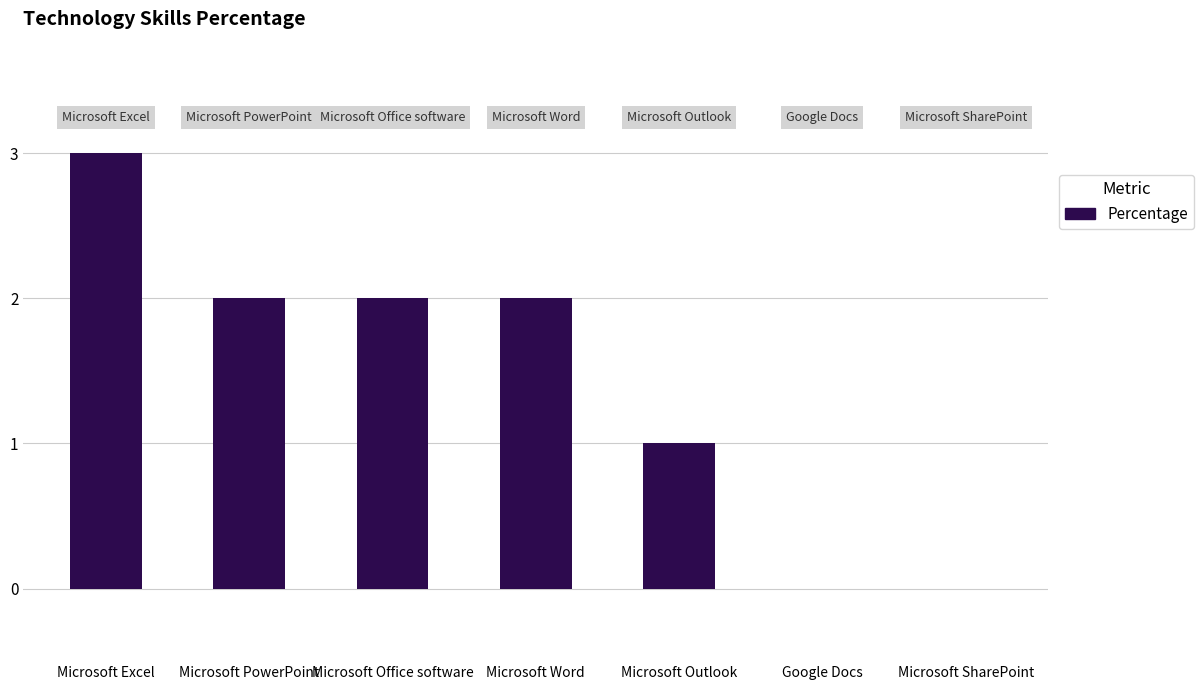

Reading left to right, extract all data points from this chart.

Microsoft Excel=3	Microsoft PowerPoint=2	Microsoft Office software=2	Microsoft Word=2	Microsoft Outlook=1	Google Docs=0	Microsoft SharePoint=0